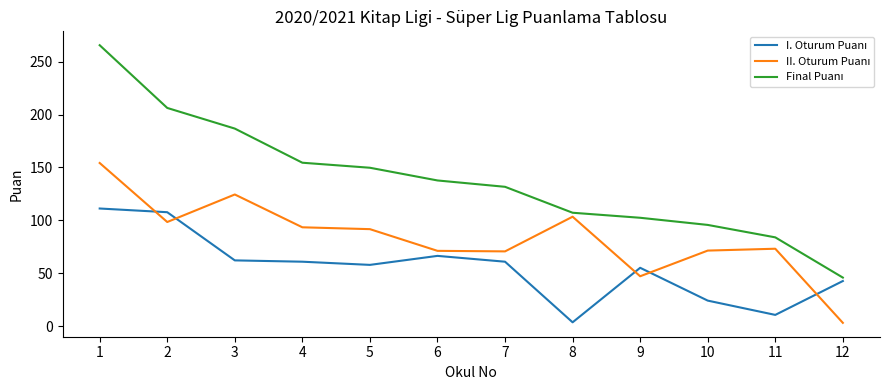

Is this an area chart (filled region under the line)?

No